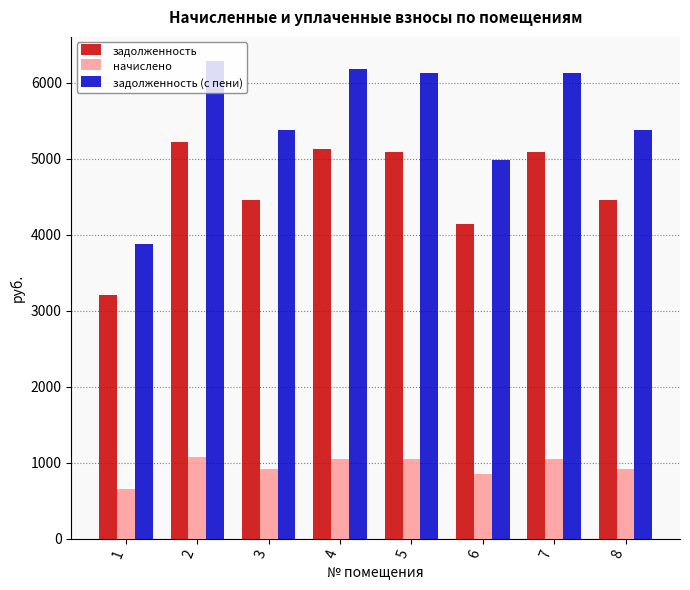

Is it true that задолженность equals 5121.0 at 4?

True